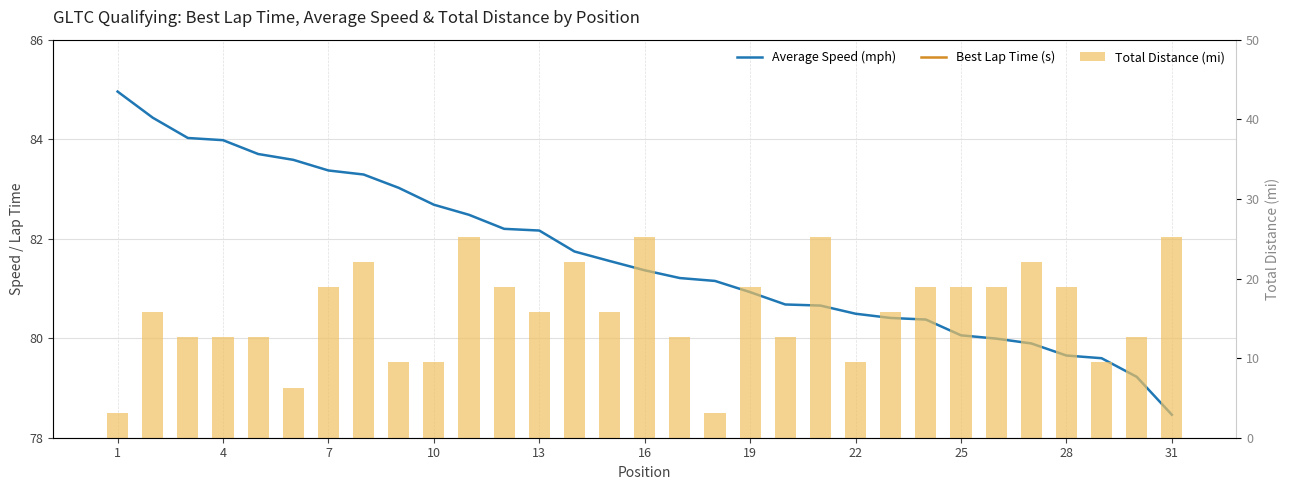

Reading left to right, what are all the values shown in this chart?

Average Speed (mph): 85.0	84.4	84.0	84.0	83.7	83.6	83.4	83.3	83.0	82.7	82.5	82.2	82.2	81.7	81.6	81.4	81.2	81.2	80.9	80.7	80.7	80.5	80.4	80.4	80.1	80.0	79.9	79.7	79.6	79.2	78.5
Best Lap Time (s): 133.5	134.3	135.0	135.0	135.5	135.7	136.0	136.2	136.6	137.2	137.5	138.0	138.0	138.7	139.1	139.4	139.6	139.7	140.1	140.6	140.6	140.9	141.0	141.1	141.6	141.8	141.9	142.4	142.5	143.1	144.5
Total Distance (mi): 3.1	15.8	12.6	12.6	12.6	6.3	18.9	22.1	9.4	9.4	25.2	18.9	15.8	22.1	15.8	25.2	12.6	3.1	18.9	12.6	25.2	9.4	15.8	18.9	18.9	18.9	22.1	18.9	9.4	12.6	25.2